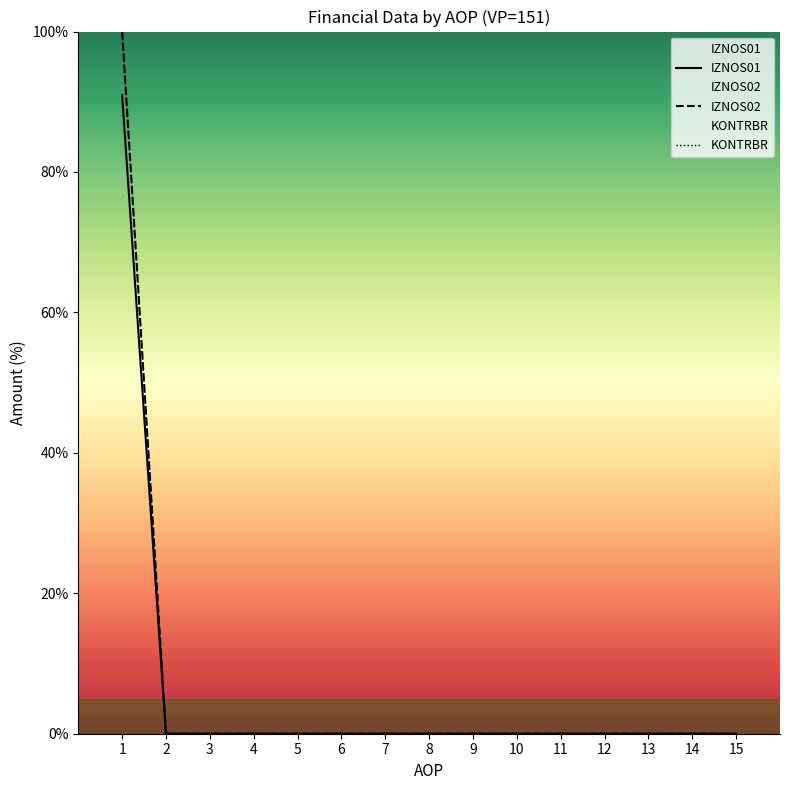

At which label is KONTRBR closest to 50?

1